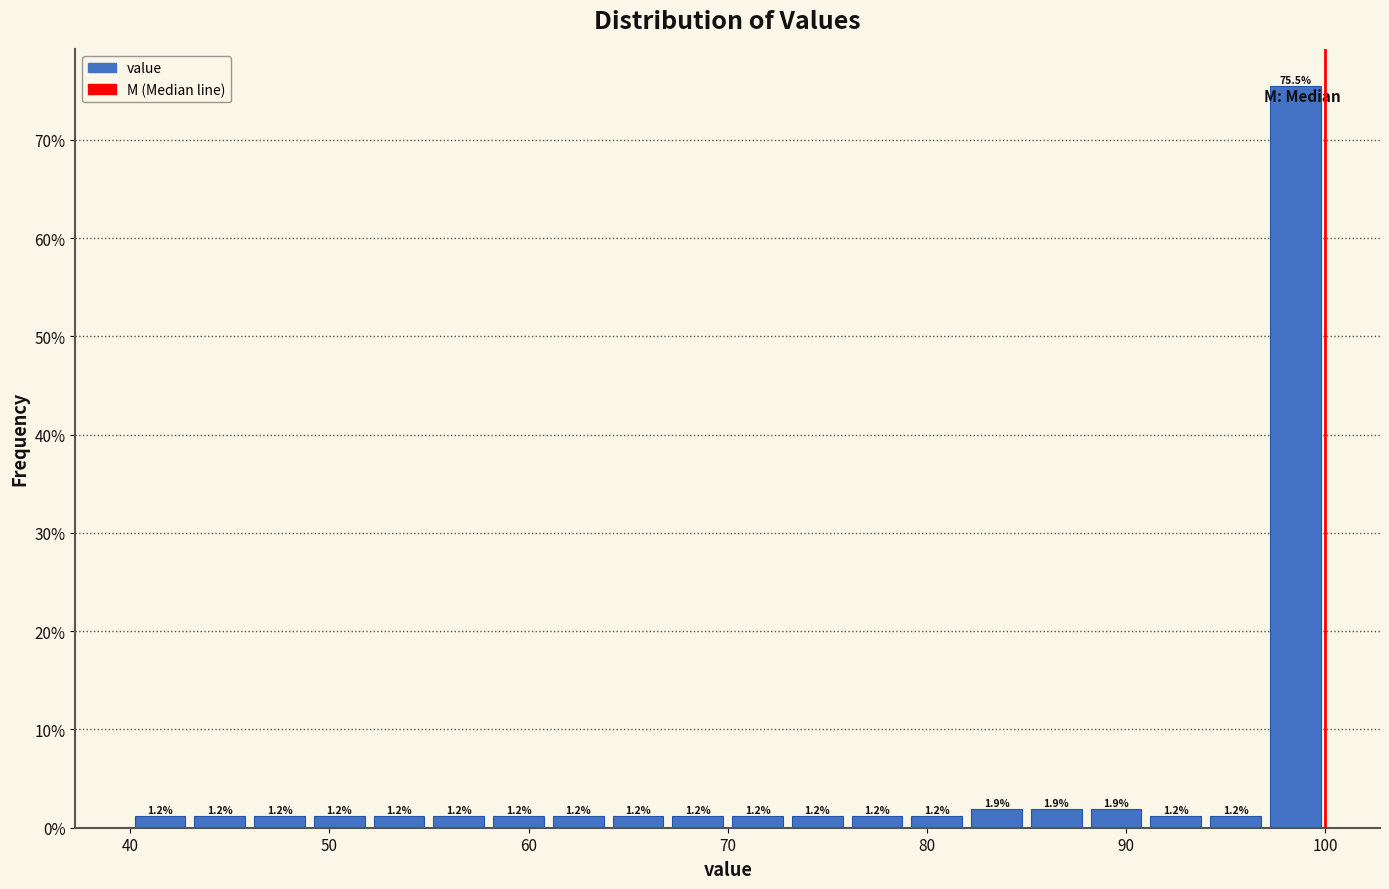

Around what value on the x-axis is the tallest bar? Give the approximate position of its centre, as read against the axis.

99